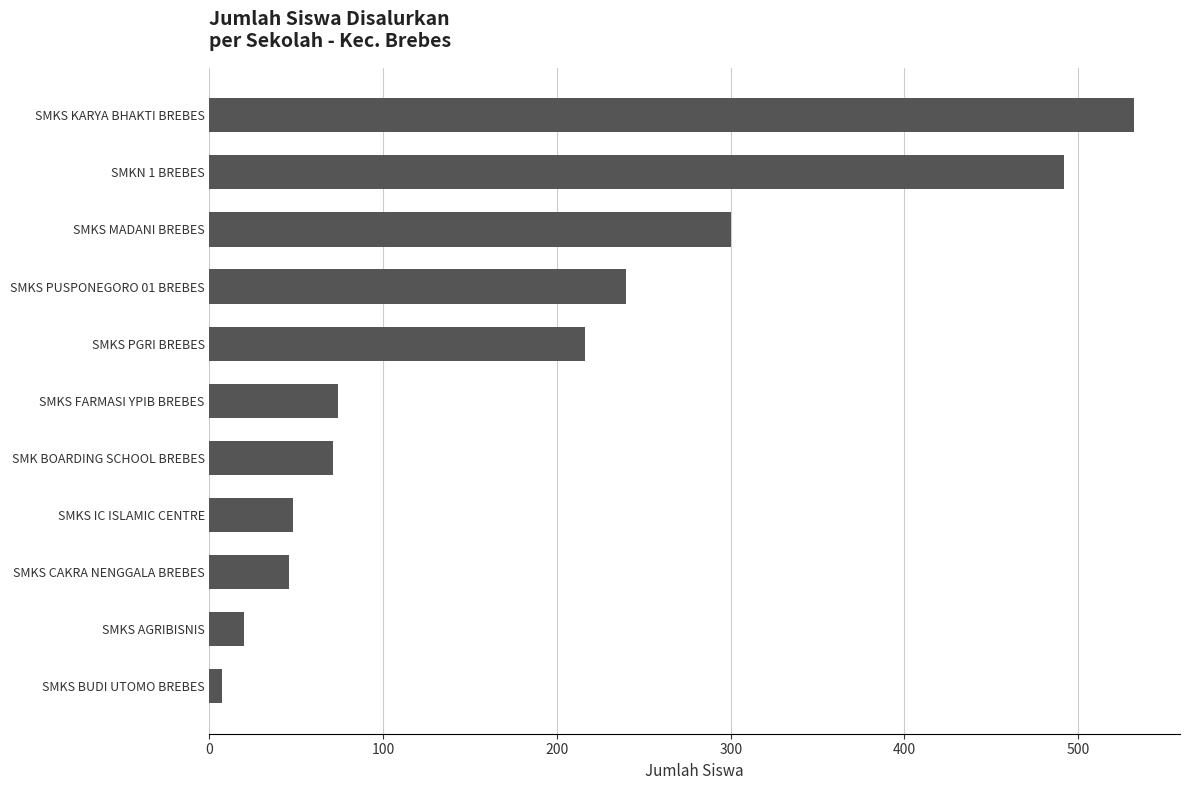

What is the difference between the values at SMKS PUSPONEGORO 01 BREBES and SMKS PGRI BREBES?

24